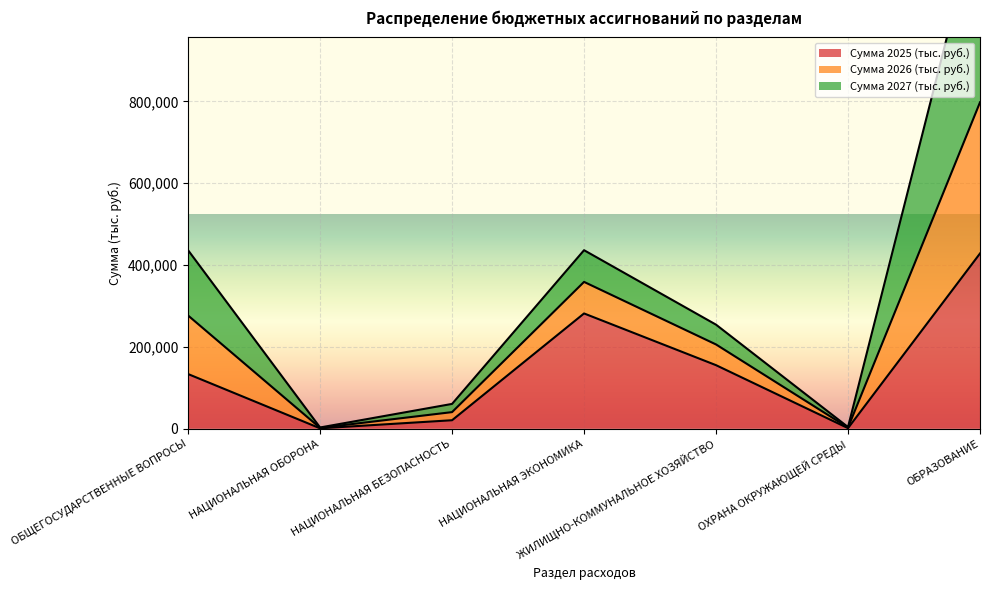

At which label does Сумма 2025 (тыс. руб.) reach its peak?

ОБРАЗОВАНИЕ